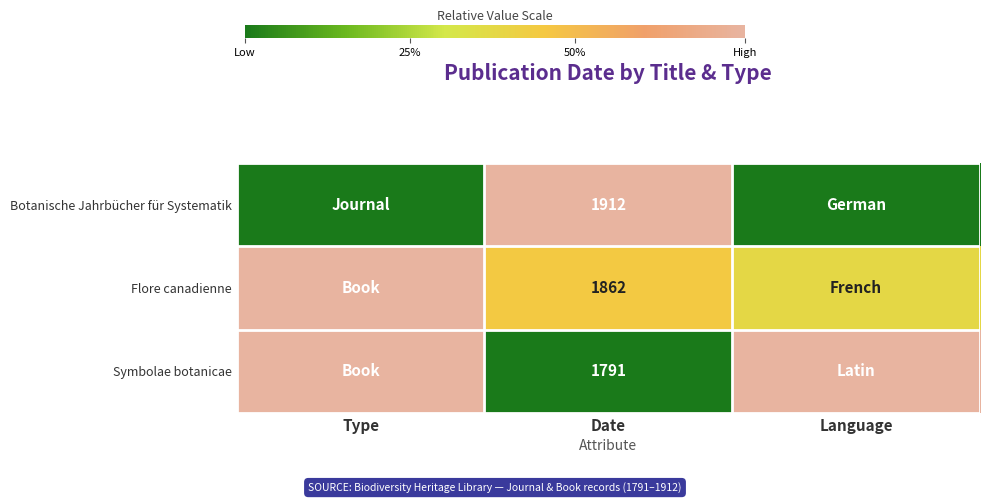

What is the spread (max minus min) of values at Date?

121.0